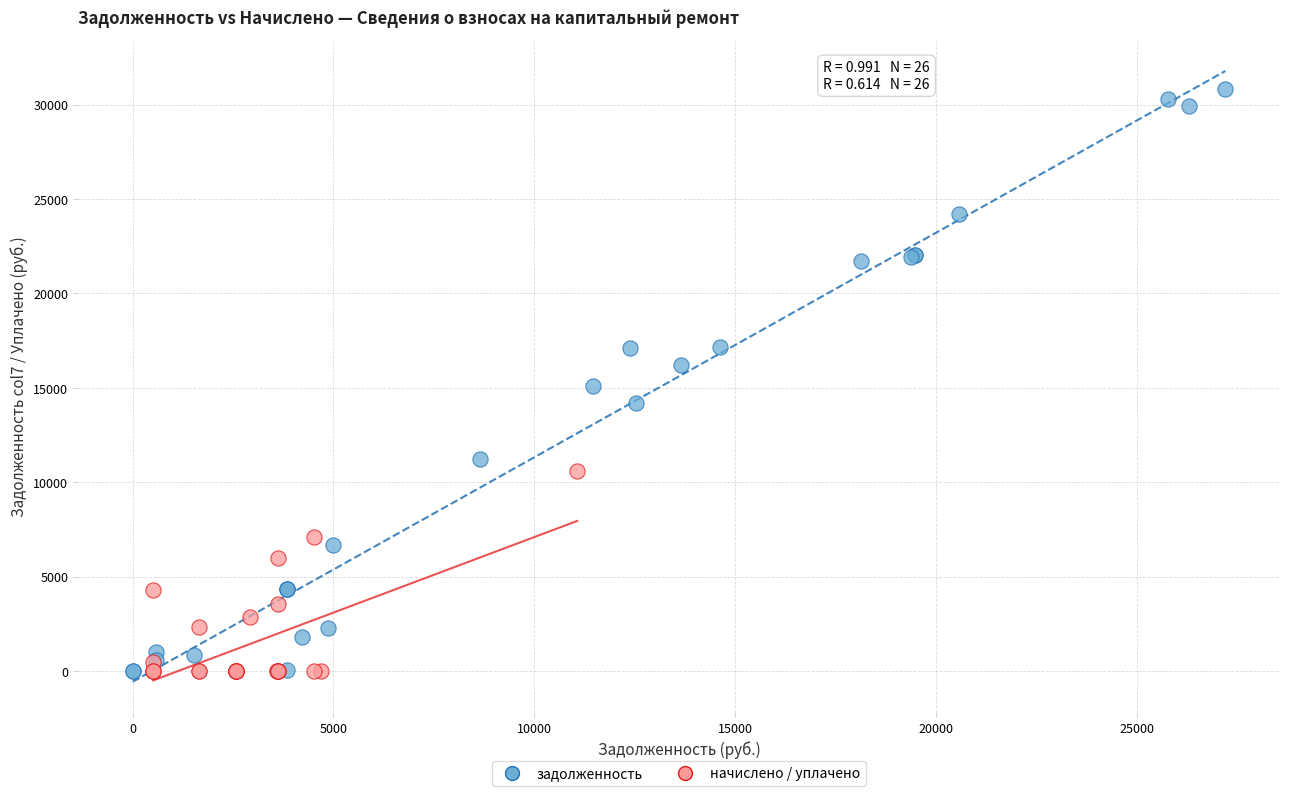

Which series reaches the maximum Y coordinate?

задолженность